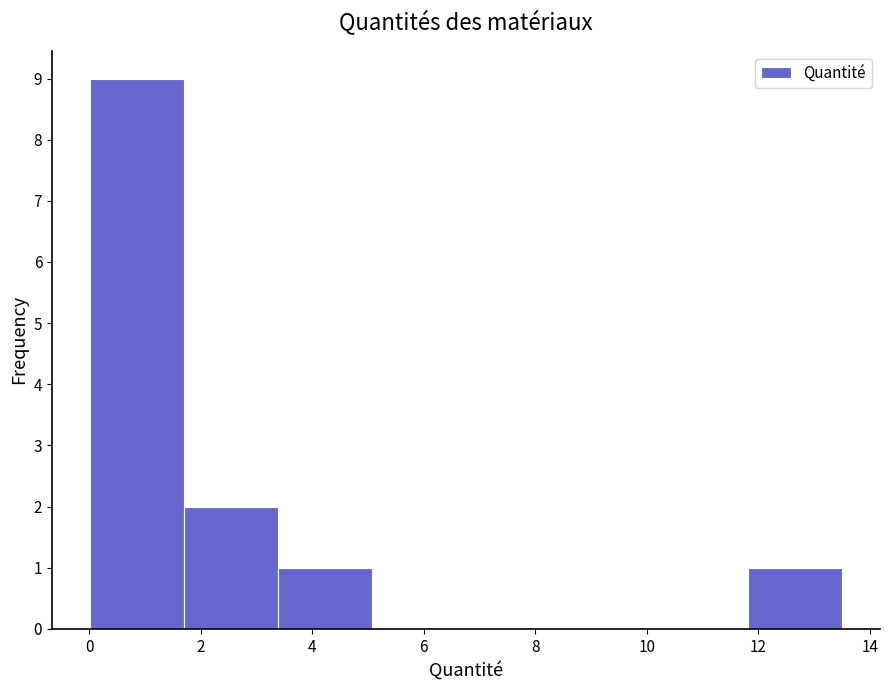

What is the height of the bar covering 3.4 to 5.0 on the x-axis? Neither the bar edges nor the heights are printed on the chart, so give them approximately, as read against the axes.

1